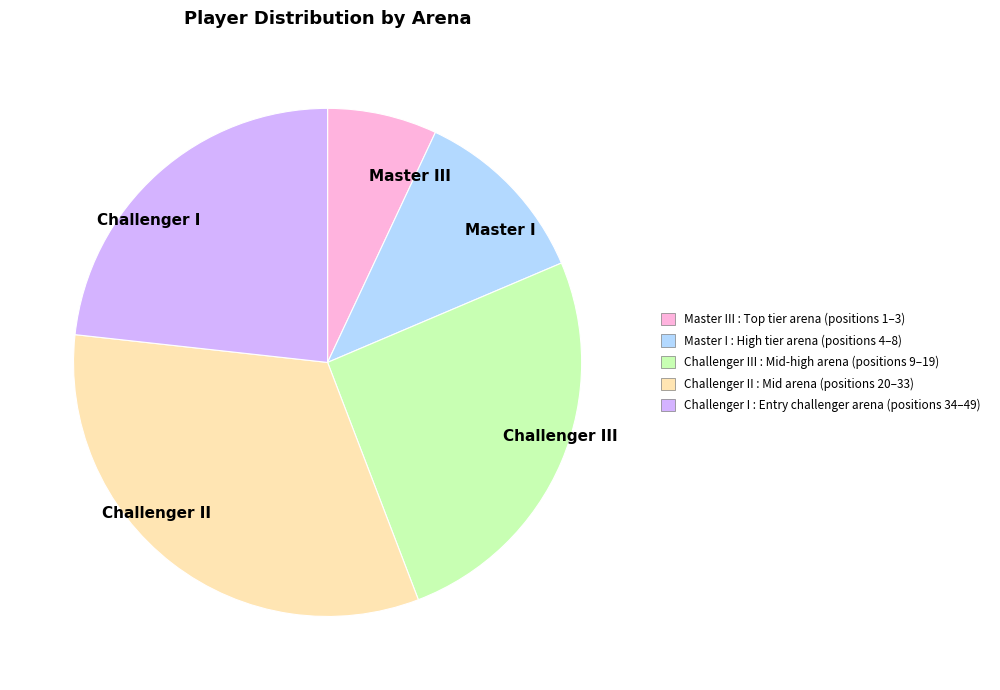

Is there a majority slice in this chart?

No